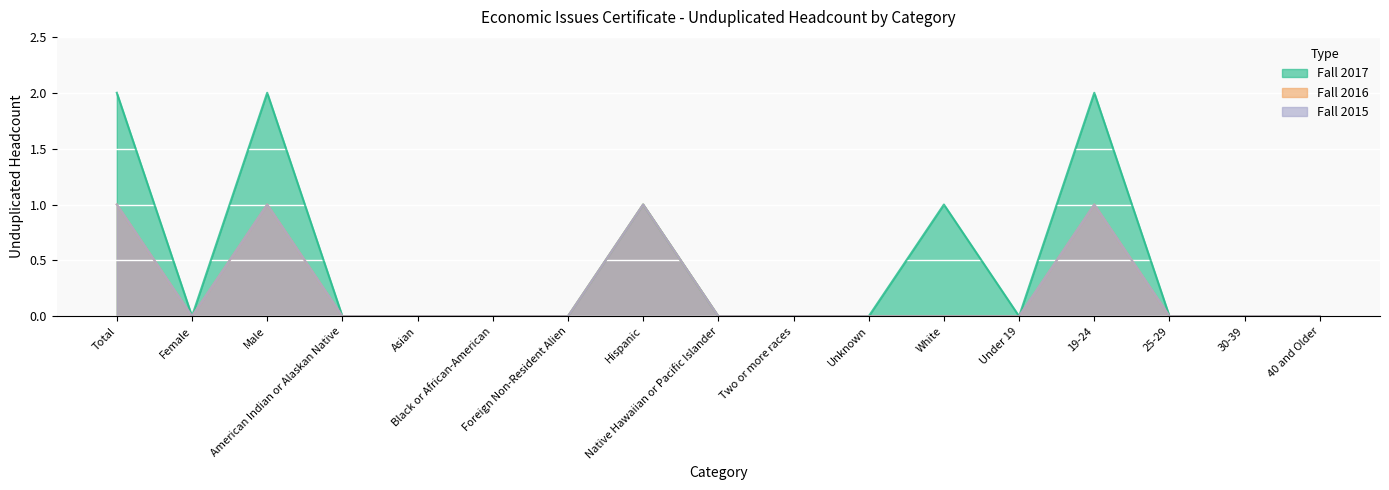

True or false: Fall 2015 has more than 1 interior local peaks.

True